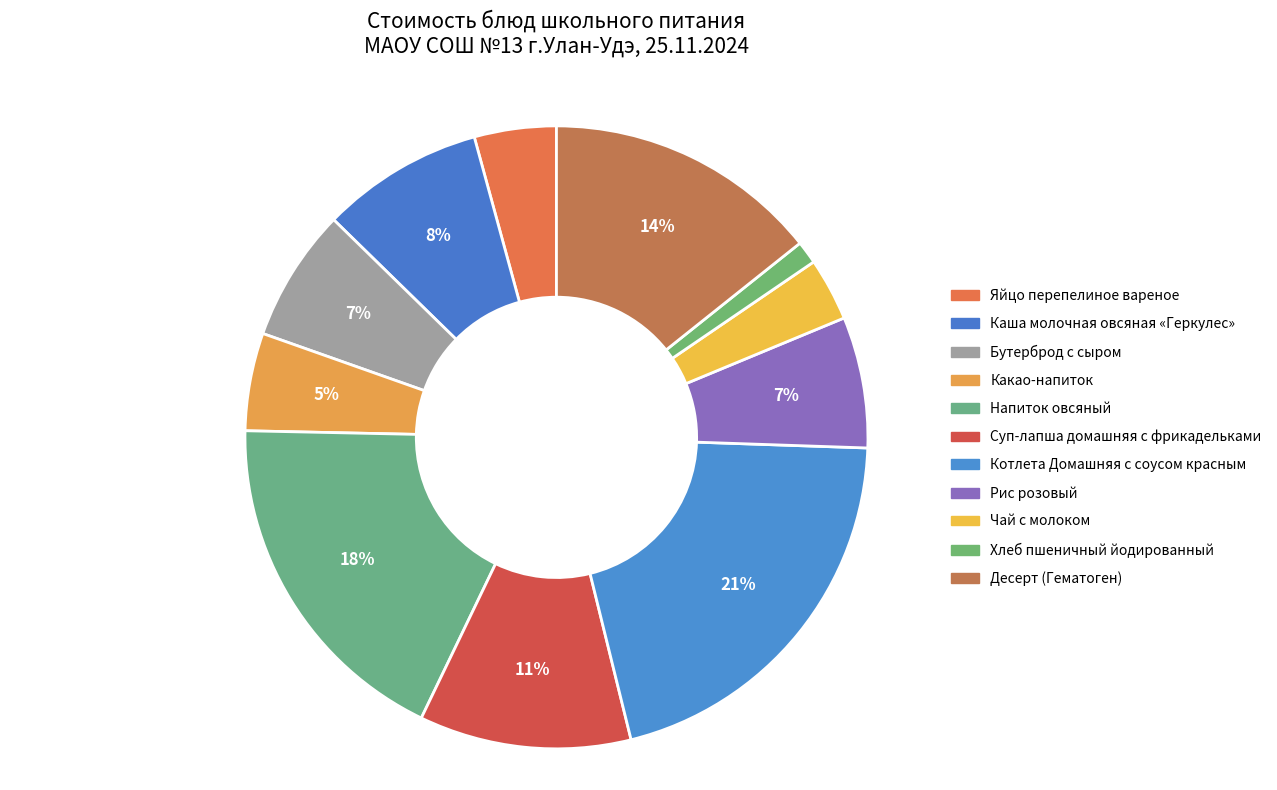

How many slices are in this pie chart?

11